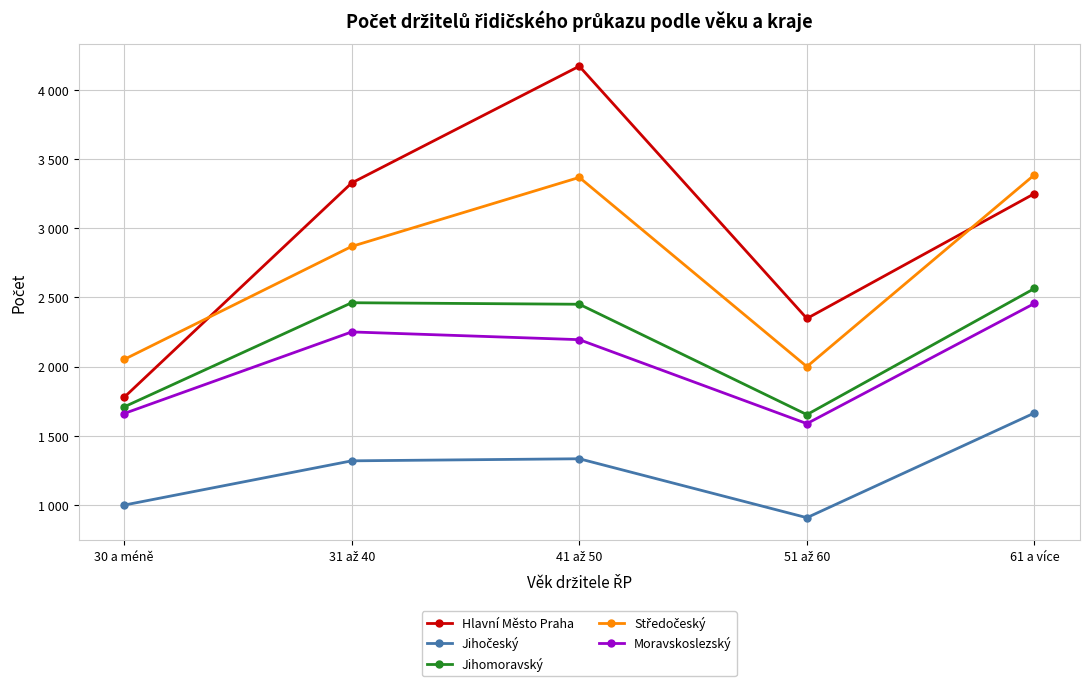

Is it true that Moravskoslezský equals 2195 at 41 až 50?

True